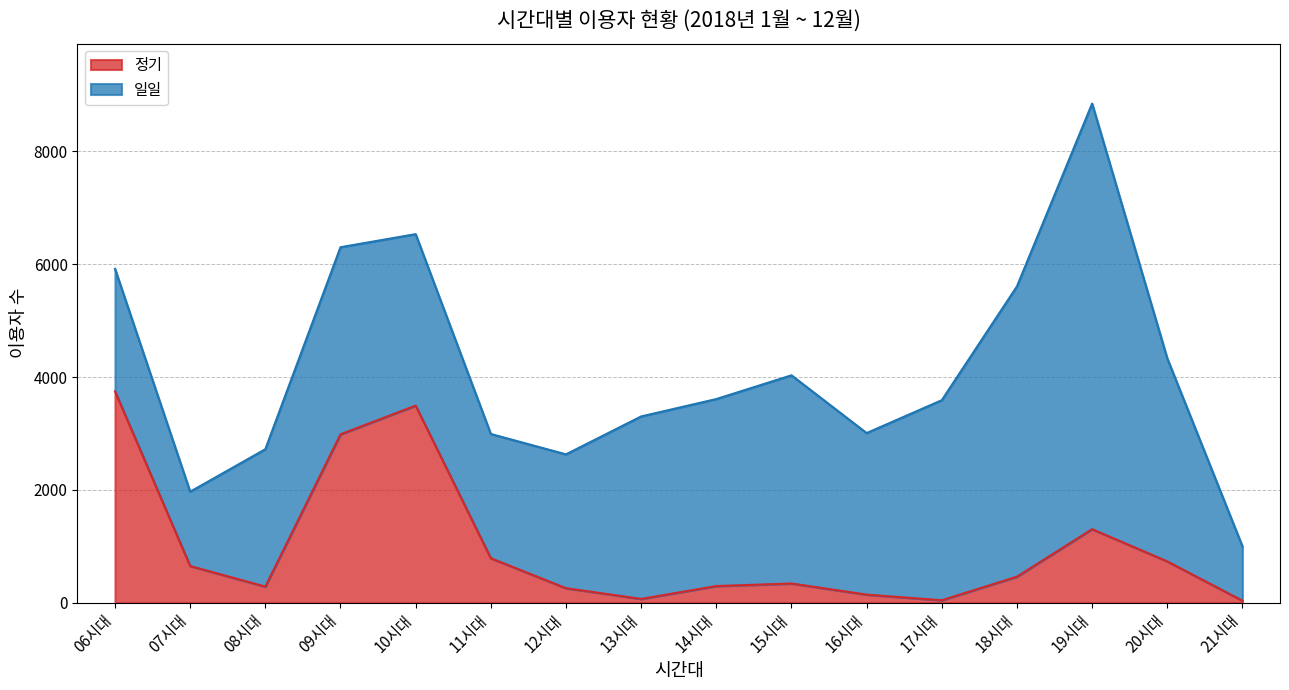

What is the average value?

978